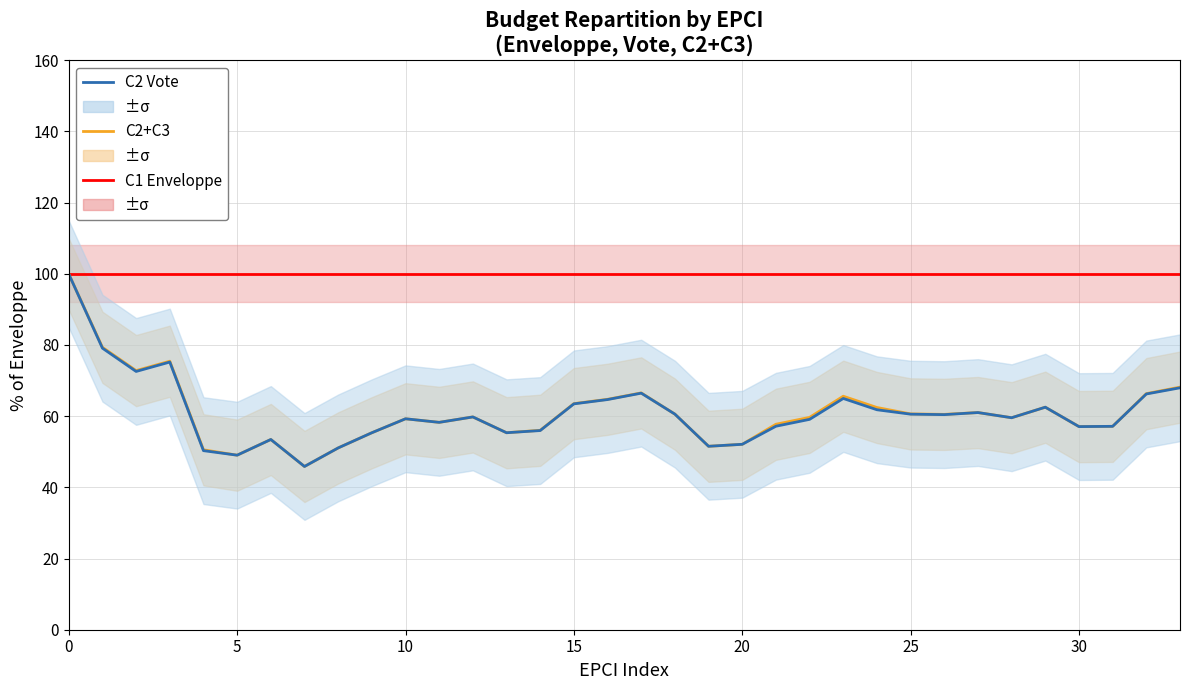

What is the sum of all C2 Vote values?

2074.8